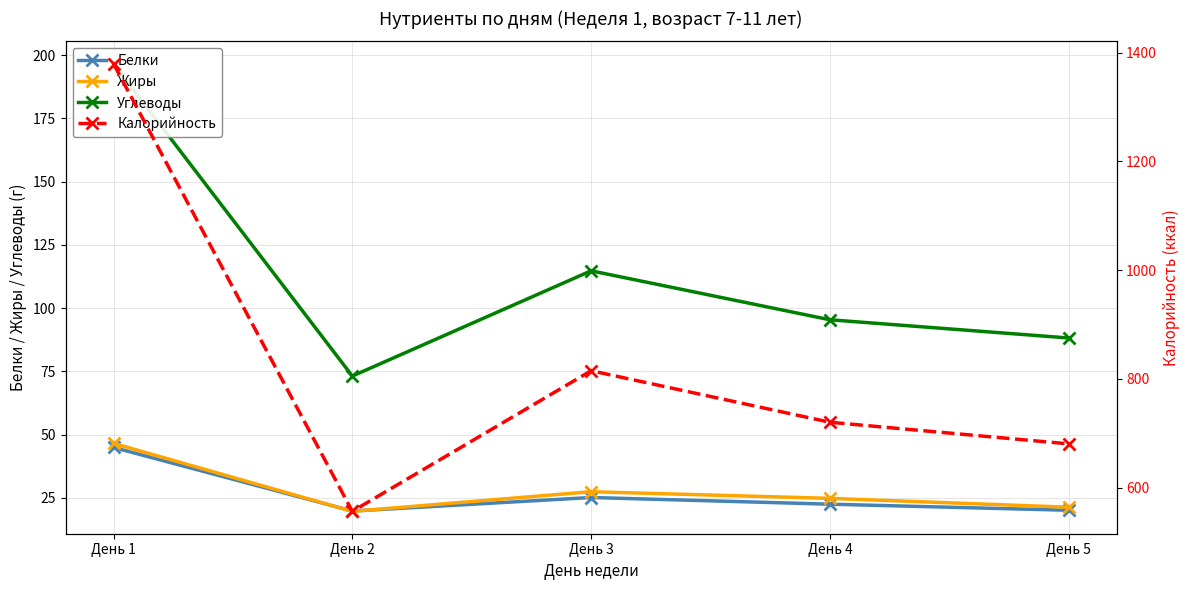

Where is the first local minimum for Углеводы?

День 2